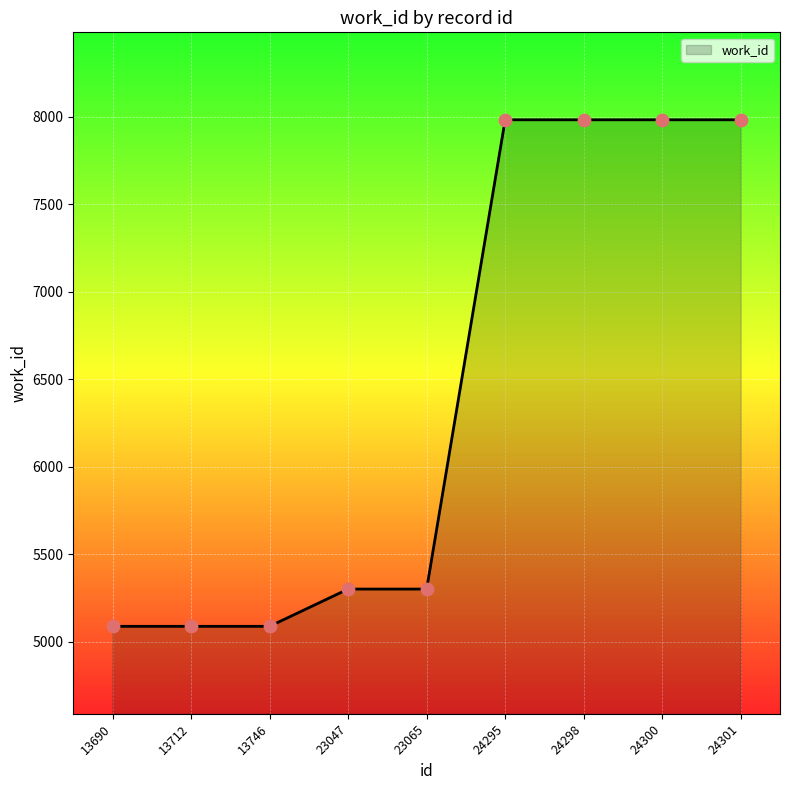

Approximately how many times larger is the value at 23065 compared to 13690?

1.0